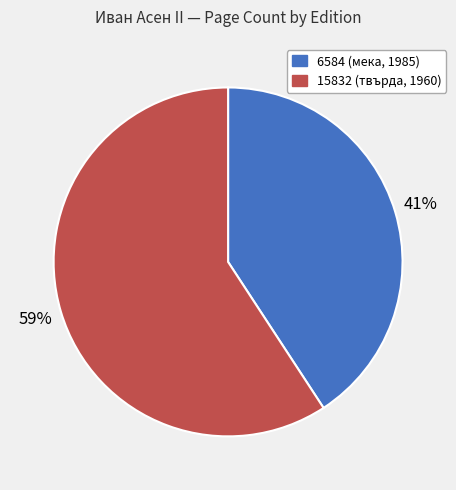

To the nearest percent, what is the difference between the 6584 and 15832 slice percentages?

18%